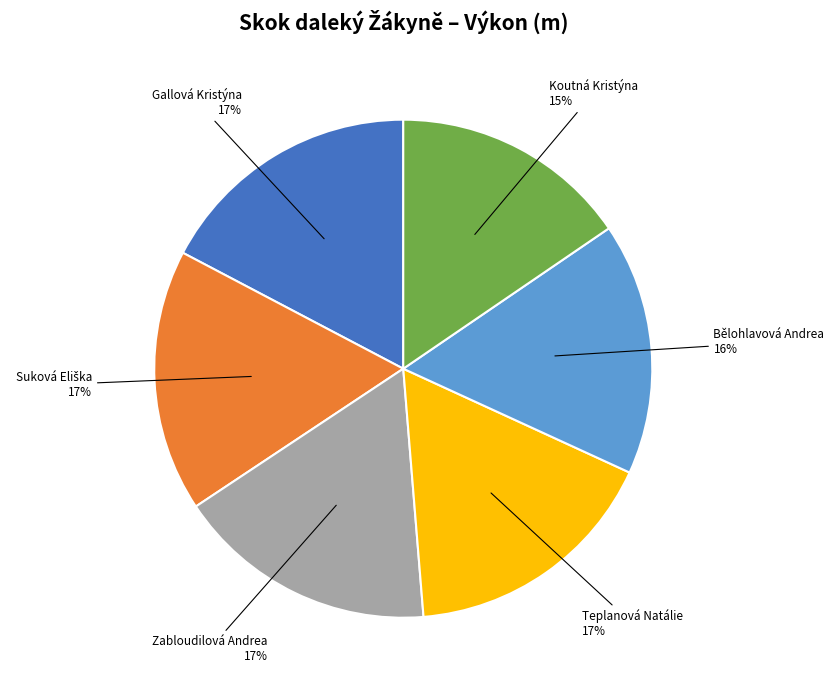

To the nearest percent, what is the average slice percentage?

17%